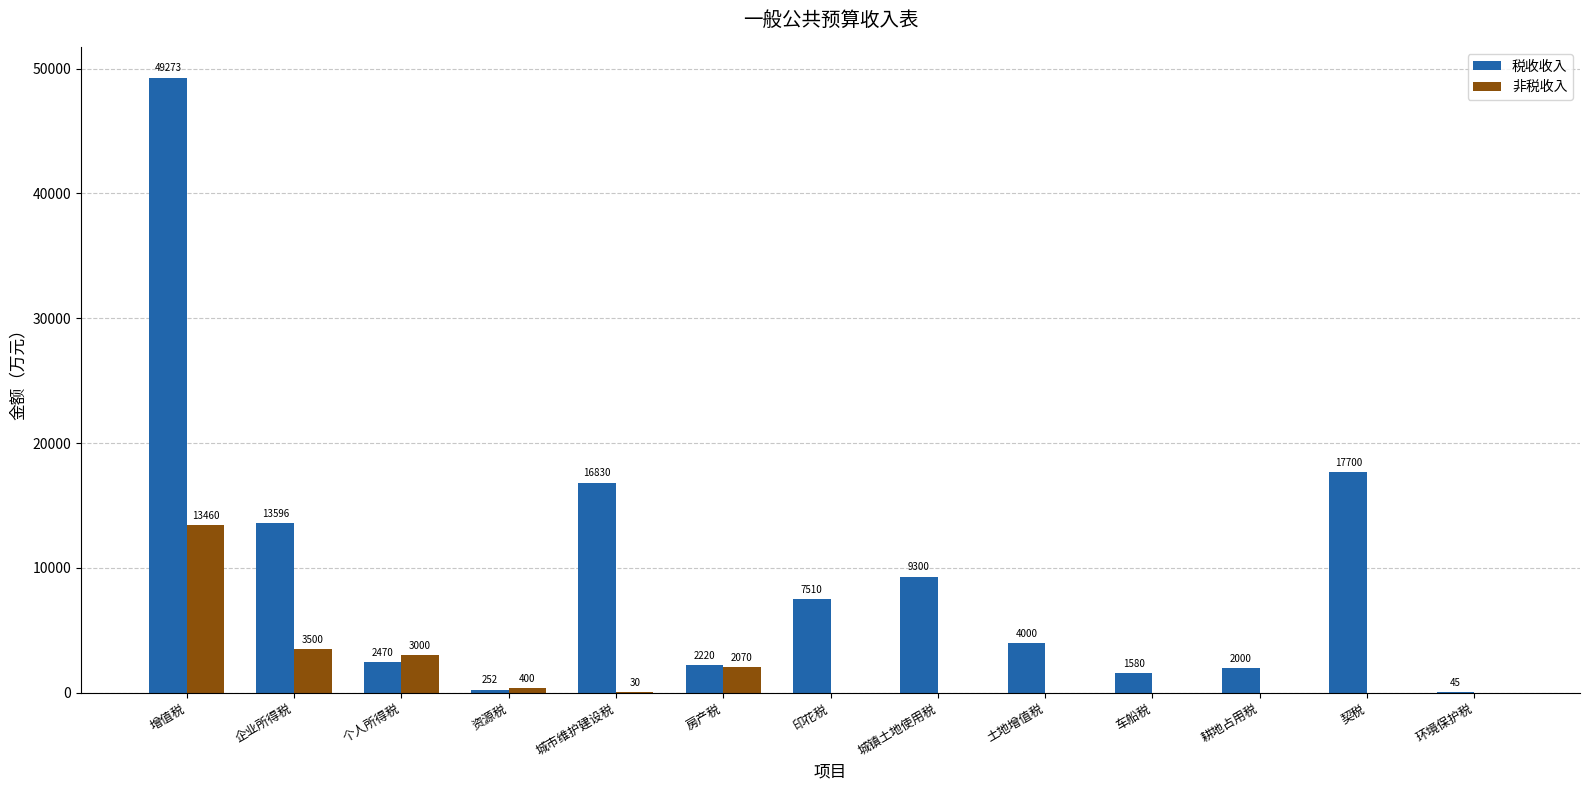

What is the approximate value of 税收收入 at 增值税?

49273